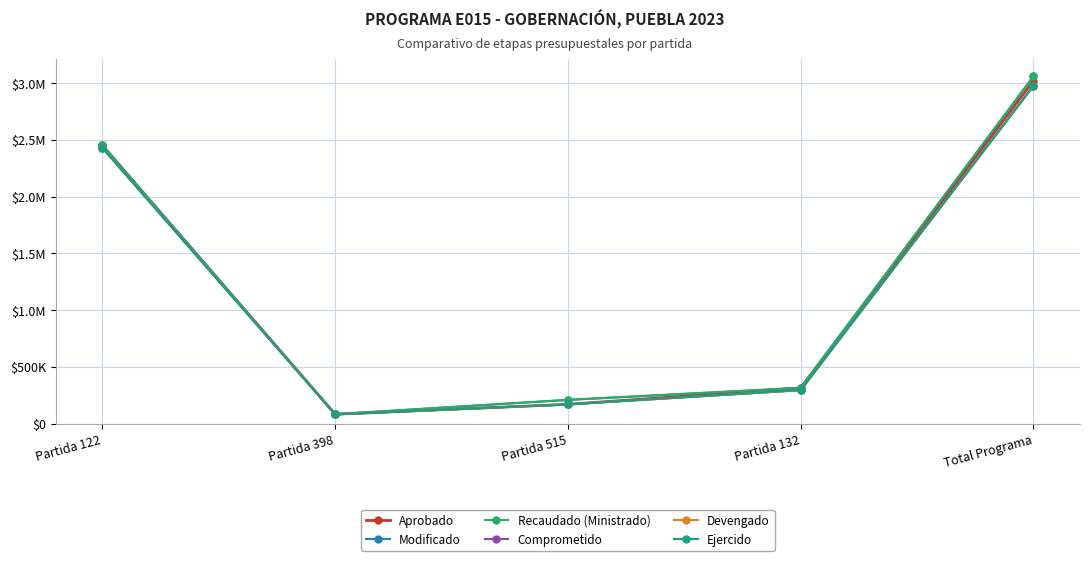

Does the chart have visible grid lines?

Yes